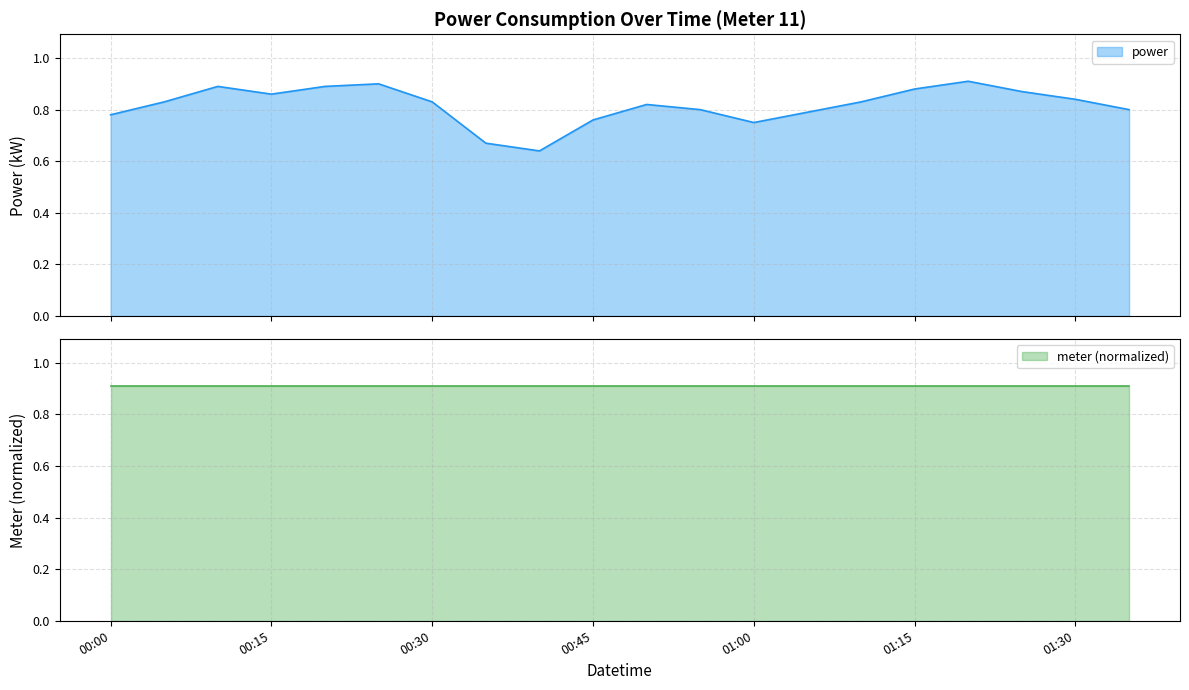

Reading left to right, transcribe all the data shown in this chart.

0.8	0.8	0.9	0.9	0.9	0.9	0.8	0.7	0.6	0.8	0.8	0.8	0.8	0.8	0.8	0.9	0.9	0.9	0.8	0.8